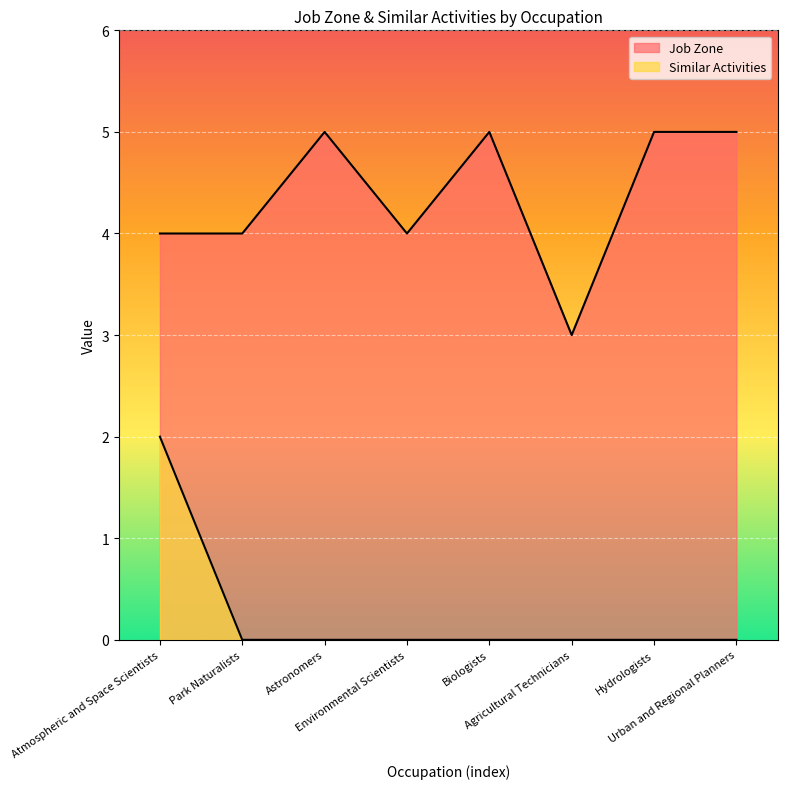

Rank the series by their average value, from lowest to highest.

Similar Activities, Job Zone